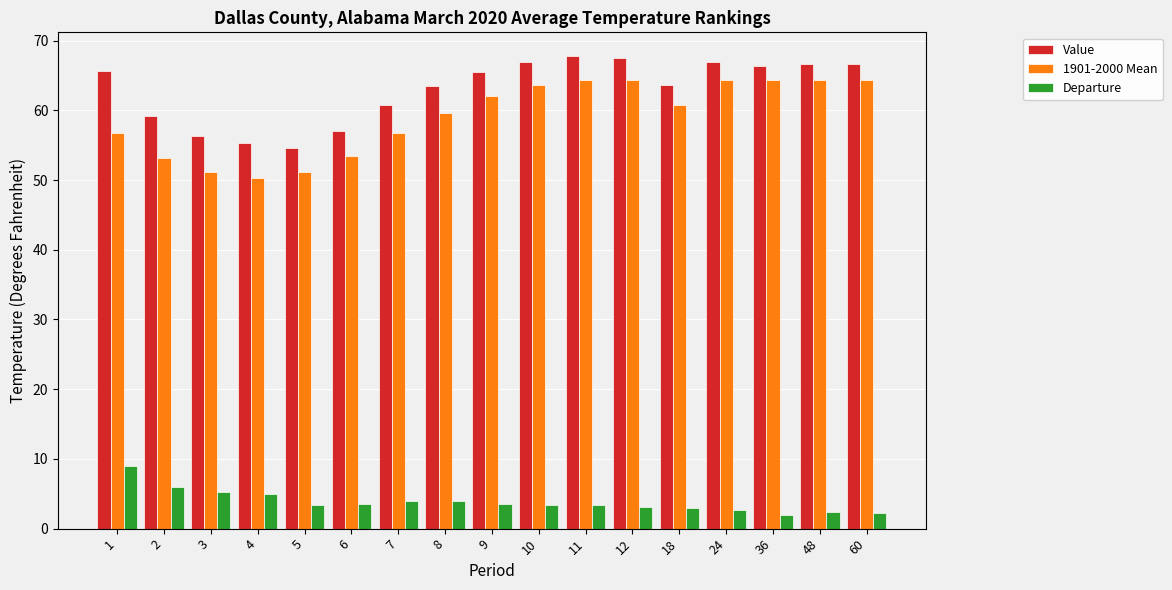

What is the difference between the highest and lowest values at 18?

60.7